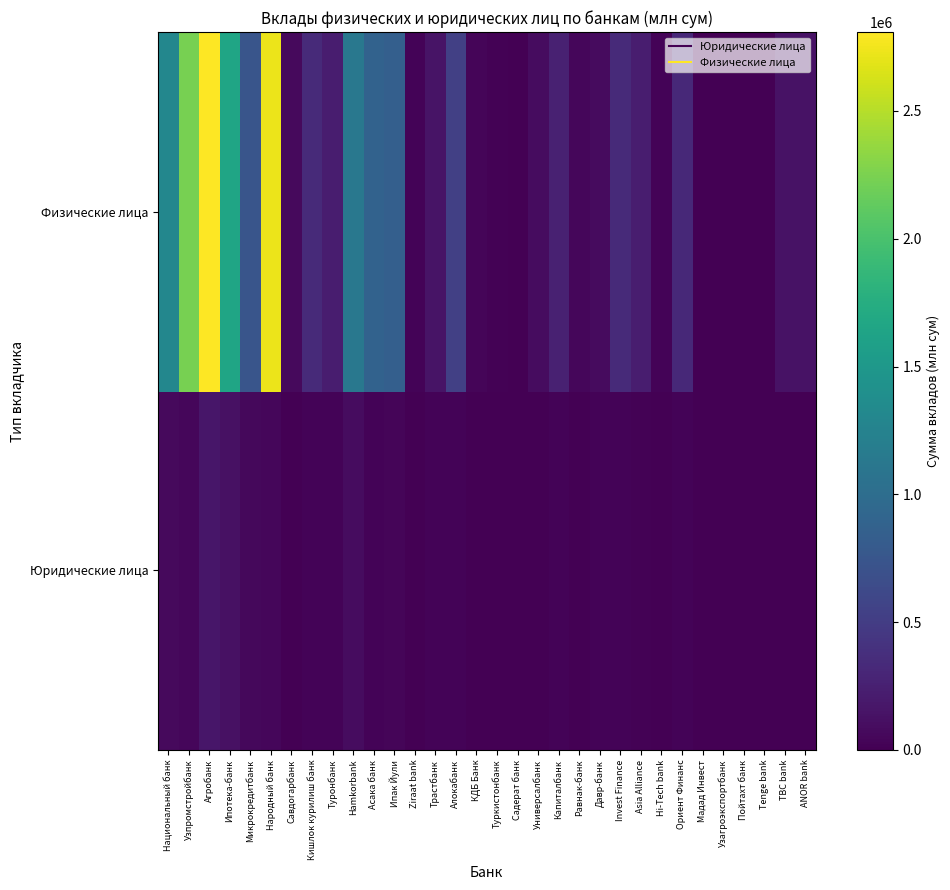

At how many categories does at least one series exceed 892668?

6